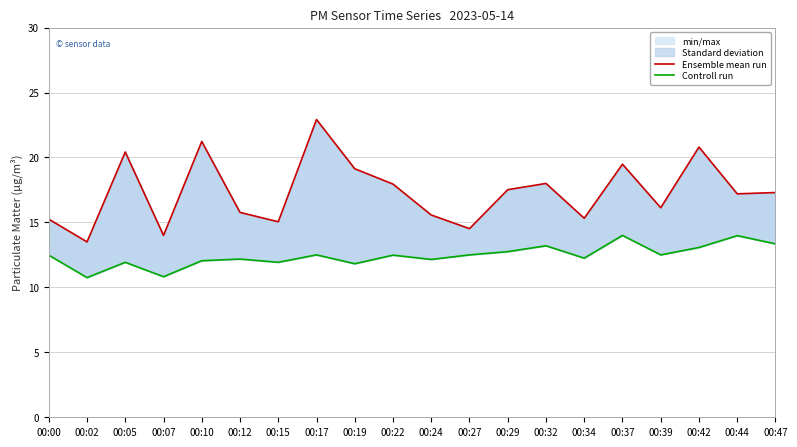

Is it true that Controll run equals 20.5 at 00:05?

False